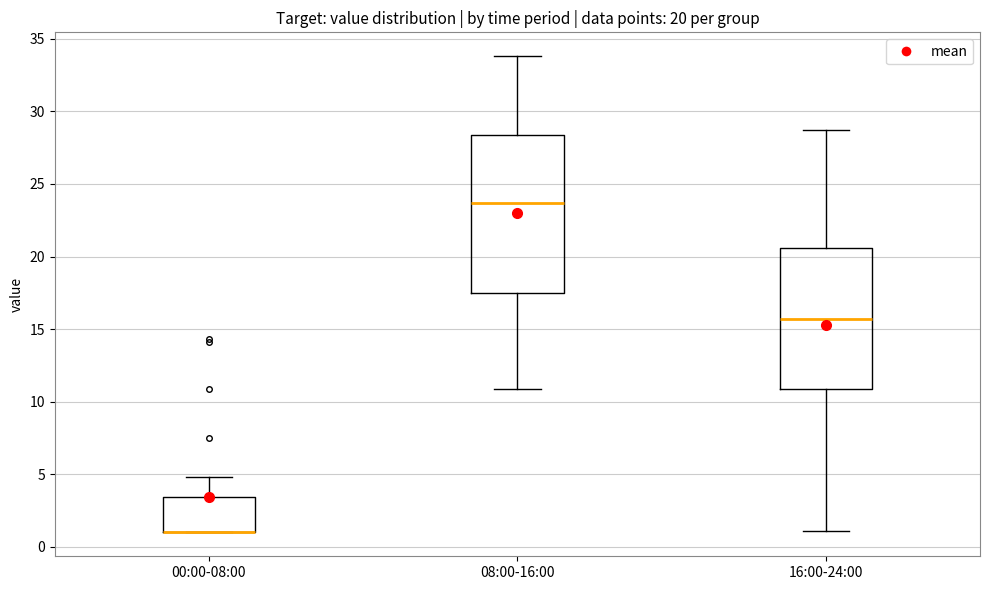

Which box is the tallest, from its lower edge to its upper edge?

08:00-16:00